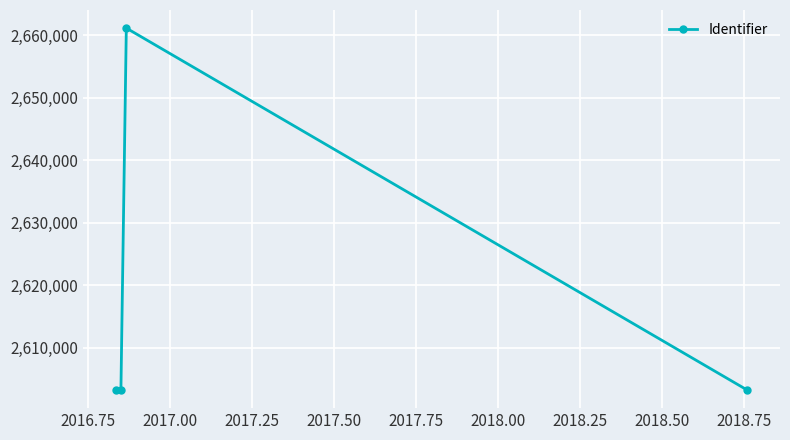

What is the value of the 3rd point from the left?

2661142.0